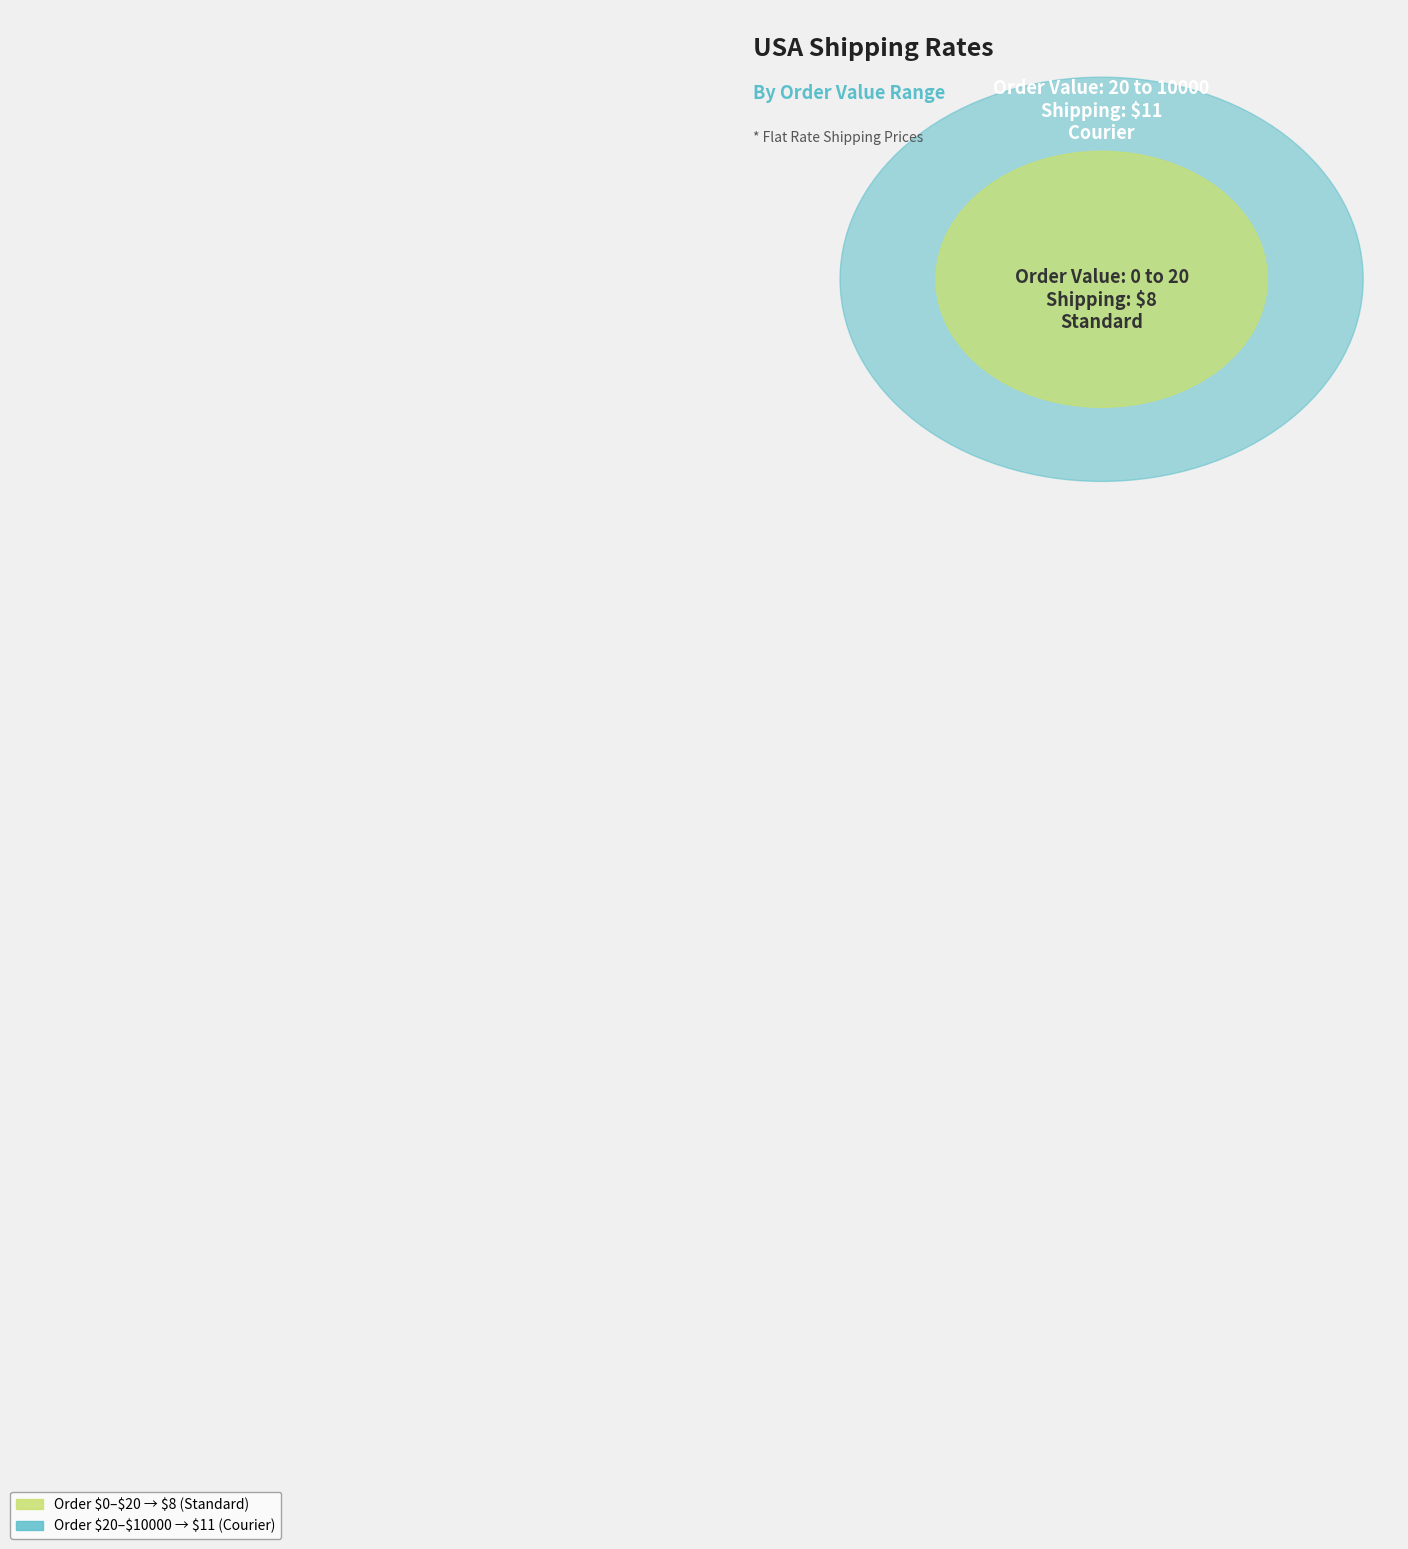

What is the largest slice in the pie chart?

20 to 10000